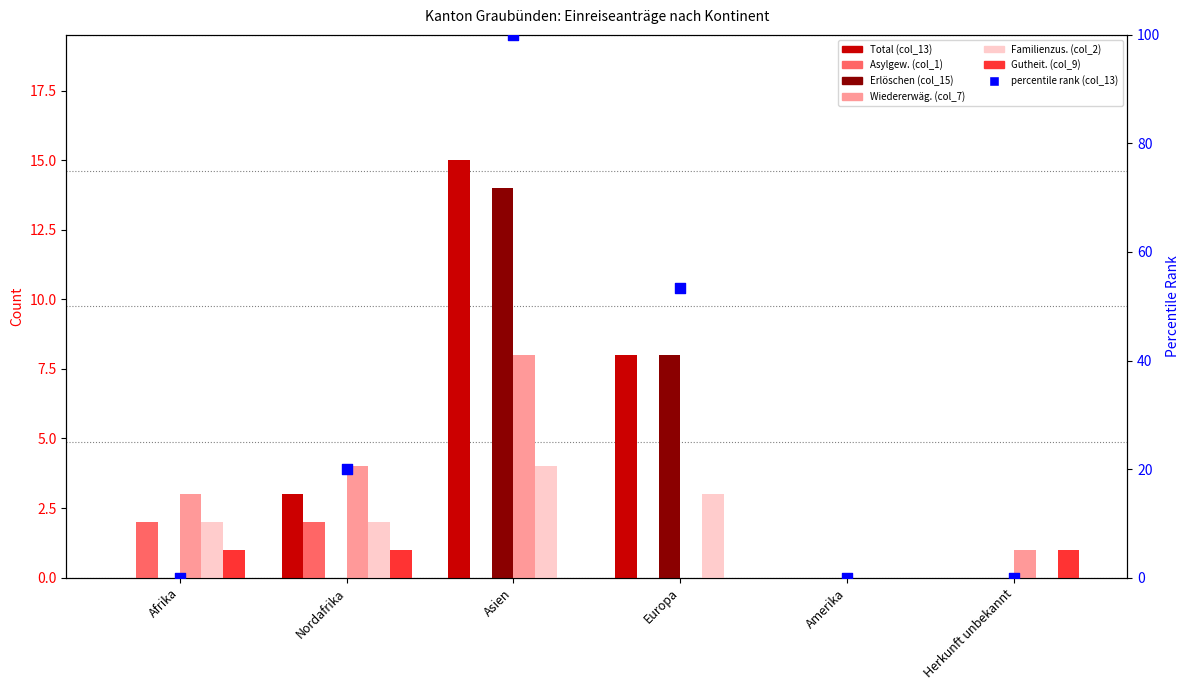

Which series has the widest spread of Y values?

Total (col_13)